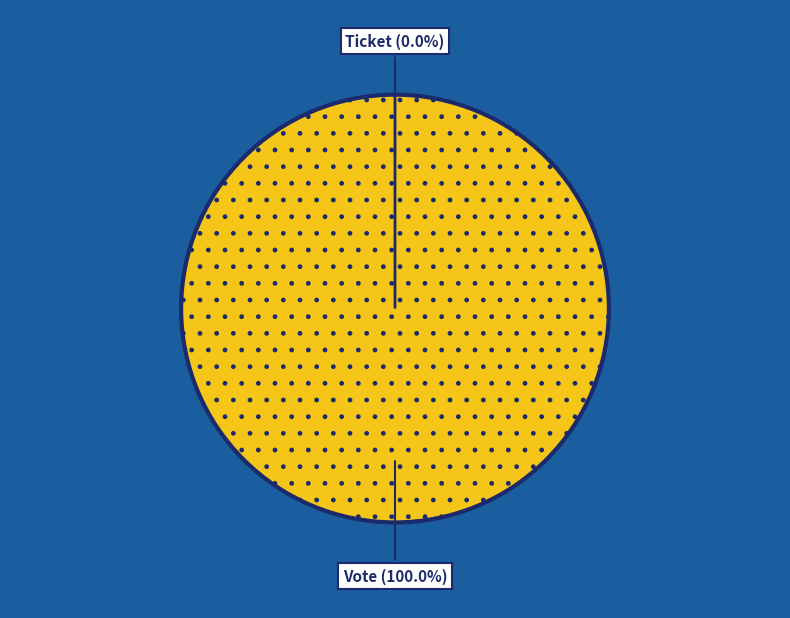

Rank the categories by value from highest to lowest.

Vote (tx_index=1), Ticket (tx_index=0)